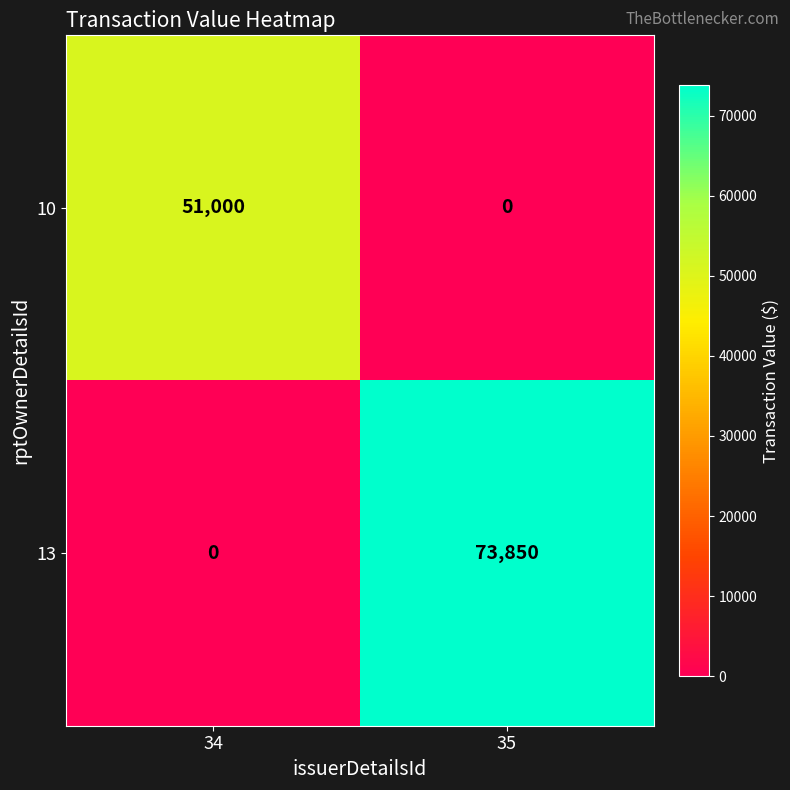

What value does the 13 series have at 35, to the nearest 10?

73850